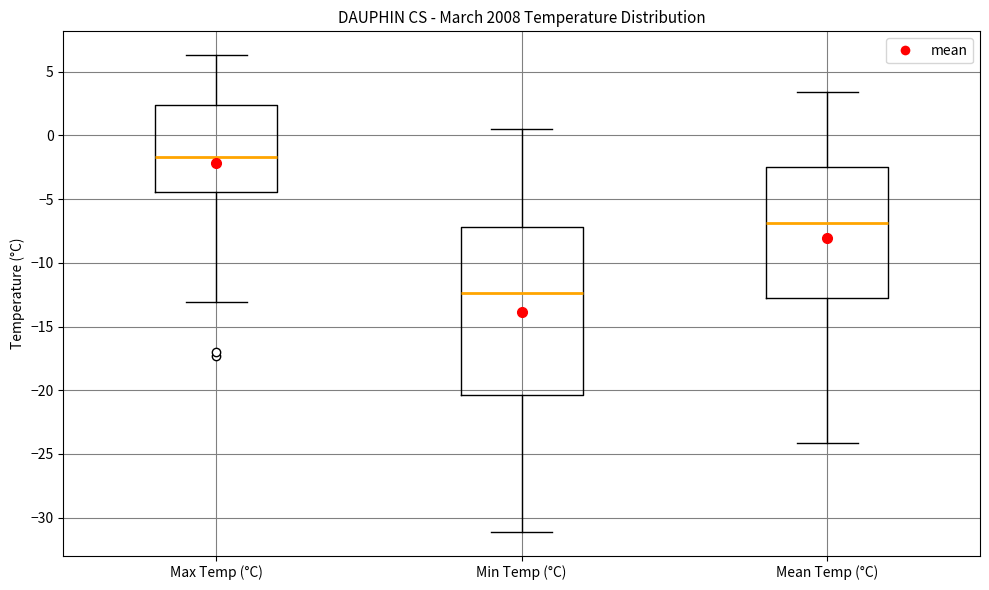

Reading left to right, transcribe this box plot: for each box, give where its median line is, the range the box spans, and where its two whiskers end, as read against the y-axis. The values are not printed on the chart, so give them approximately, as read against the axis.

Max Temp (°C): median -1.5, box -4.5 to 2.5, whiskers -13.0 to 6.5
Min Temp (°C): median -12.5, box -20.5 to -7.0, whiskers -31.0 to 0.5
Mean Temp (°C): median -7.0, box -12.5 to -2.5, whiskers -24.0 to 3.5